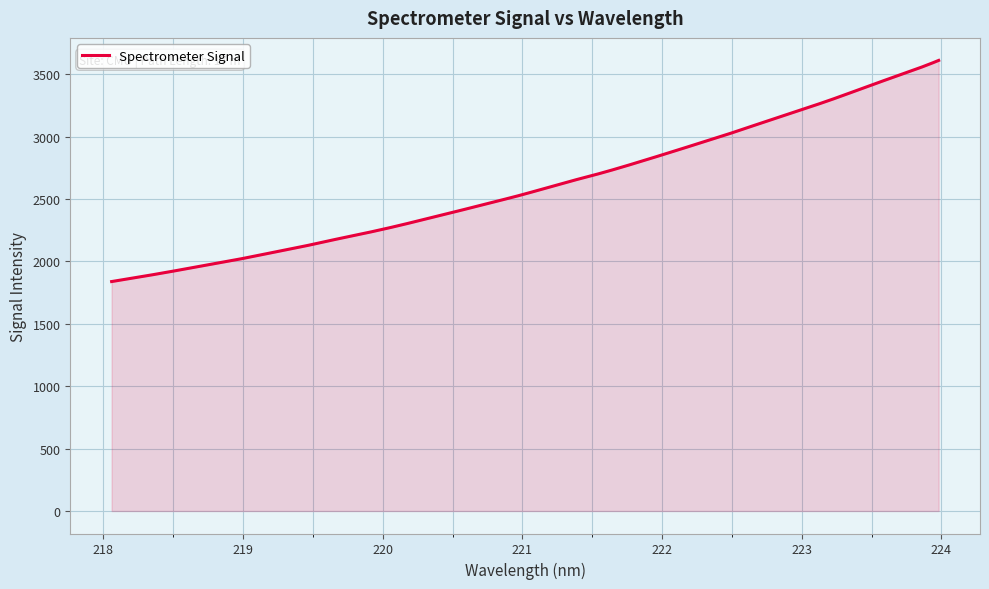

Rank the categories by value from highest to lowest.

223.9802, 223.7895, 223.5987, 223.408, 223.2172, 223.0264, 222.8355, 222.6447, 222.4538, 222.263, 222.0721, 221.8812, 221.6902, 221.4993, 221.3083, 221.1174, 220.9264, 220.7354, 220.5444, 220.3533, 220.1623, 219.9712, 219.7801, 219.589, 219.3979, 219.2067, 219.0156, 218.8244, 218.6332, 218.442, 218.2508, 218.0596